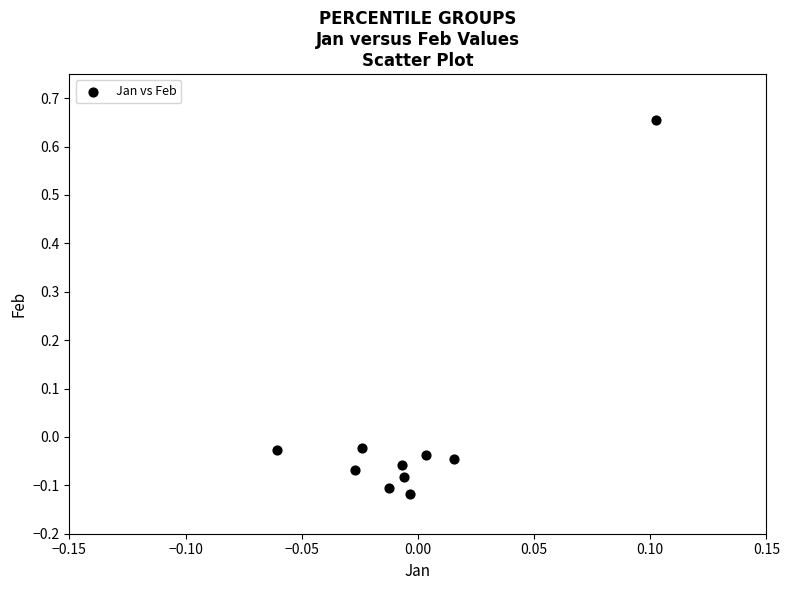

How many data points are displayed?

10